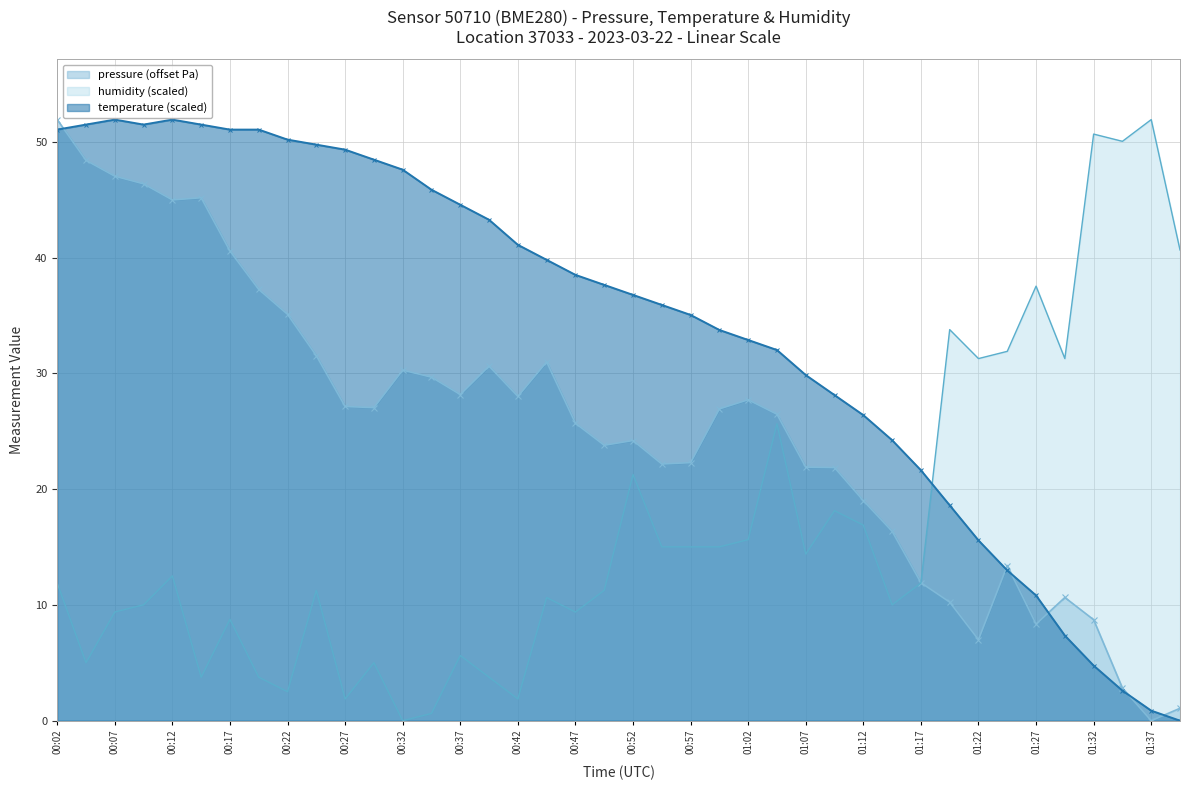

What is the average value of the humidity series?

16.7